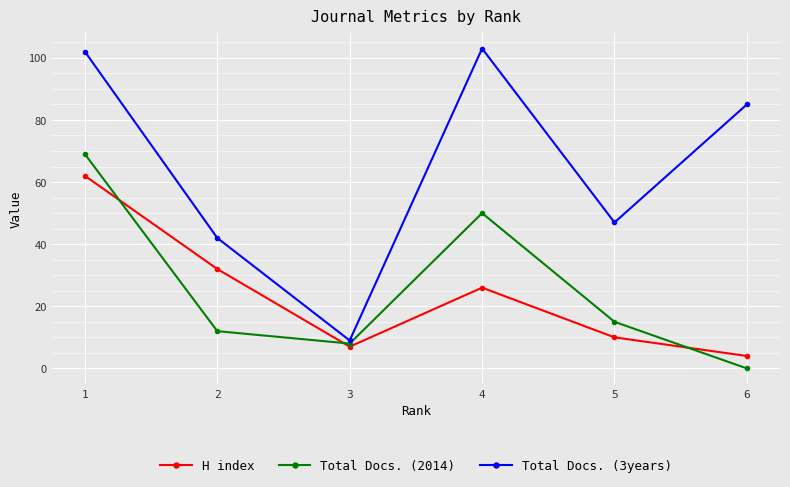

How many data points in Total Docs. (2014) are less than 15?

3